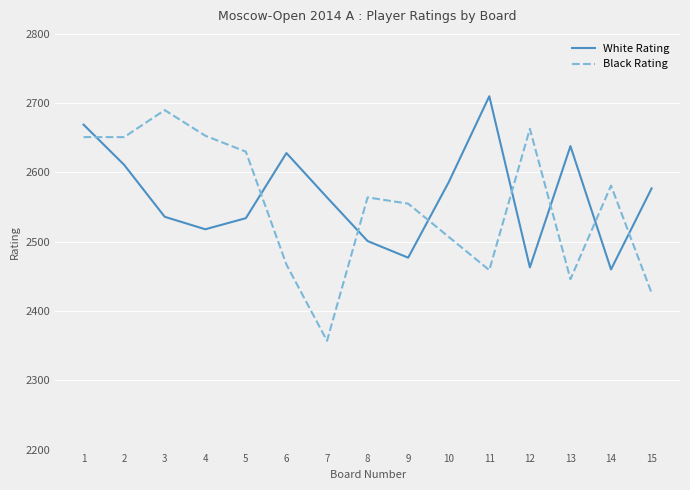

What are all the series names shown in the legend?

White Rating, Black Rating